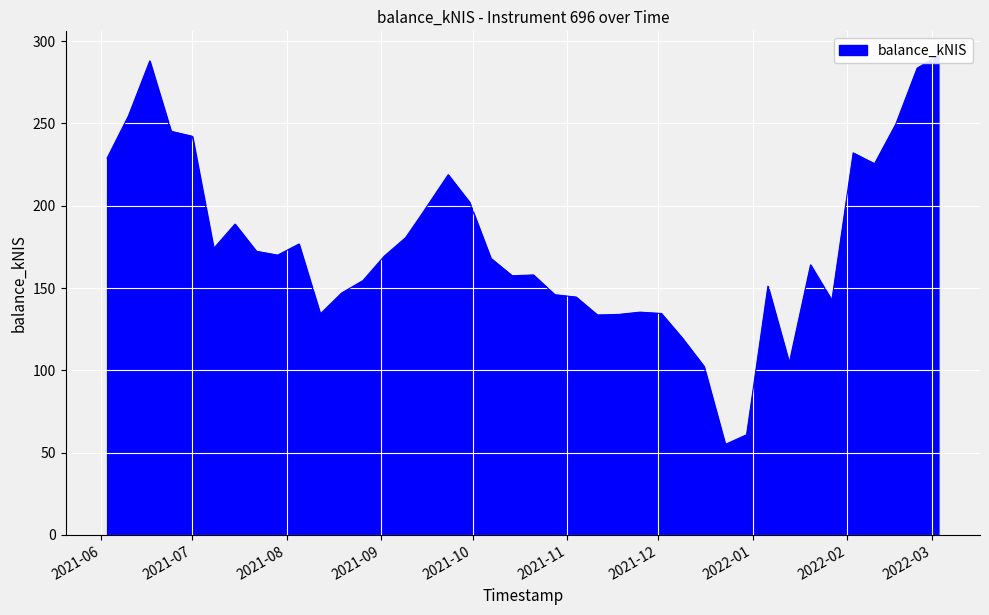

Where does the data first go above 169?

2021-06-03